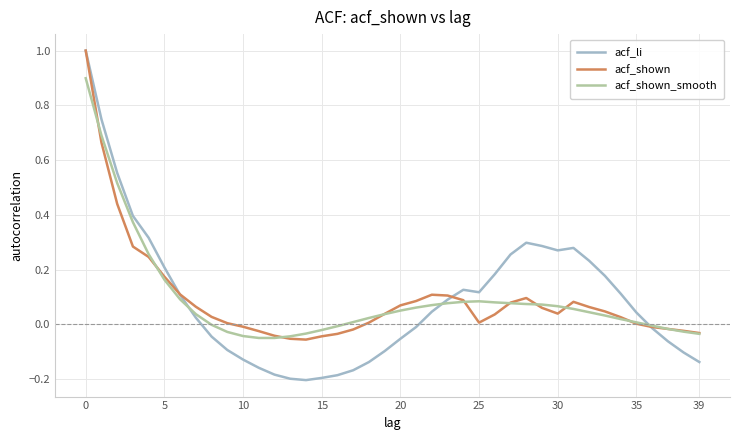

True or false: acf_li and acf_shown_smooth intersect in this chart.

True